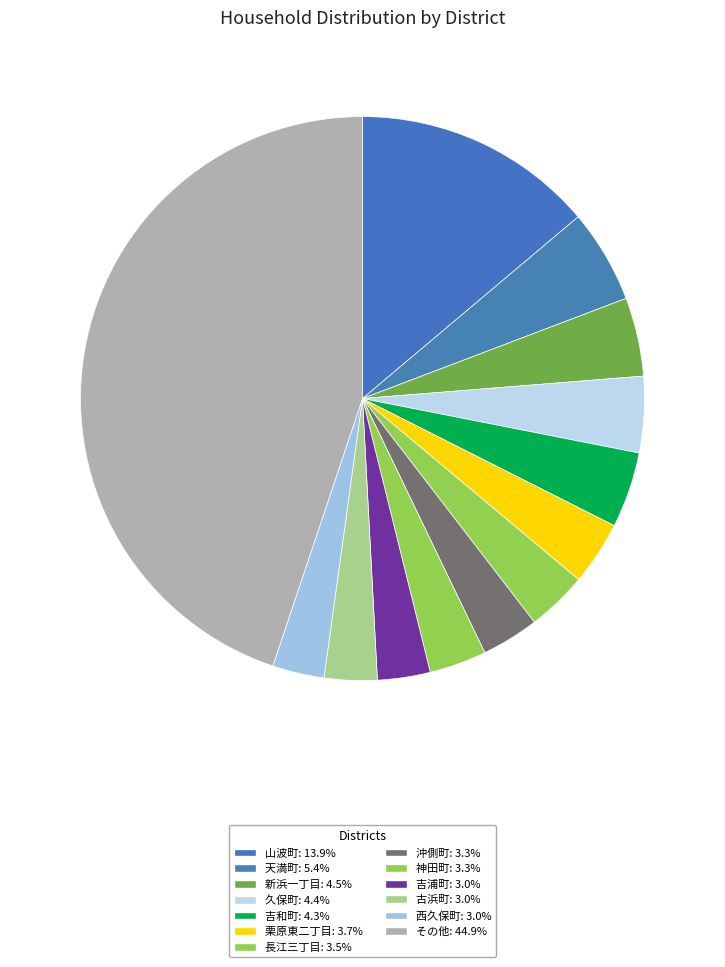

How many segments does this pie chart have?

13